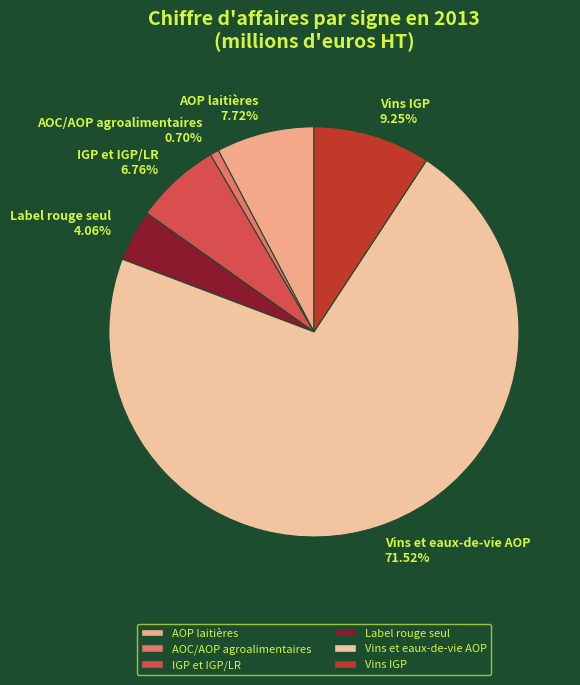

What percentage is the Vins et eaux-de-vie AOP slice, to the nearest percent?

72%